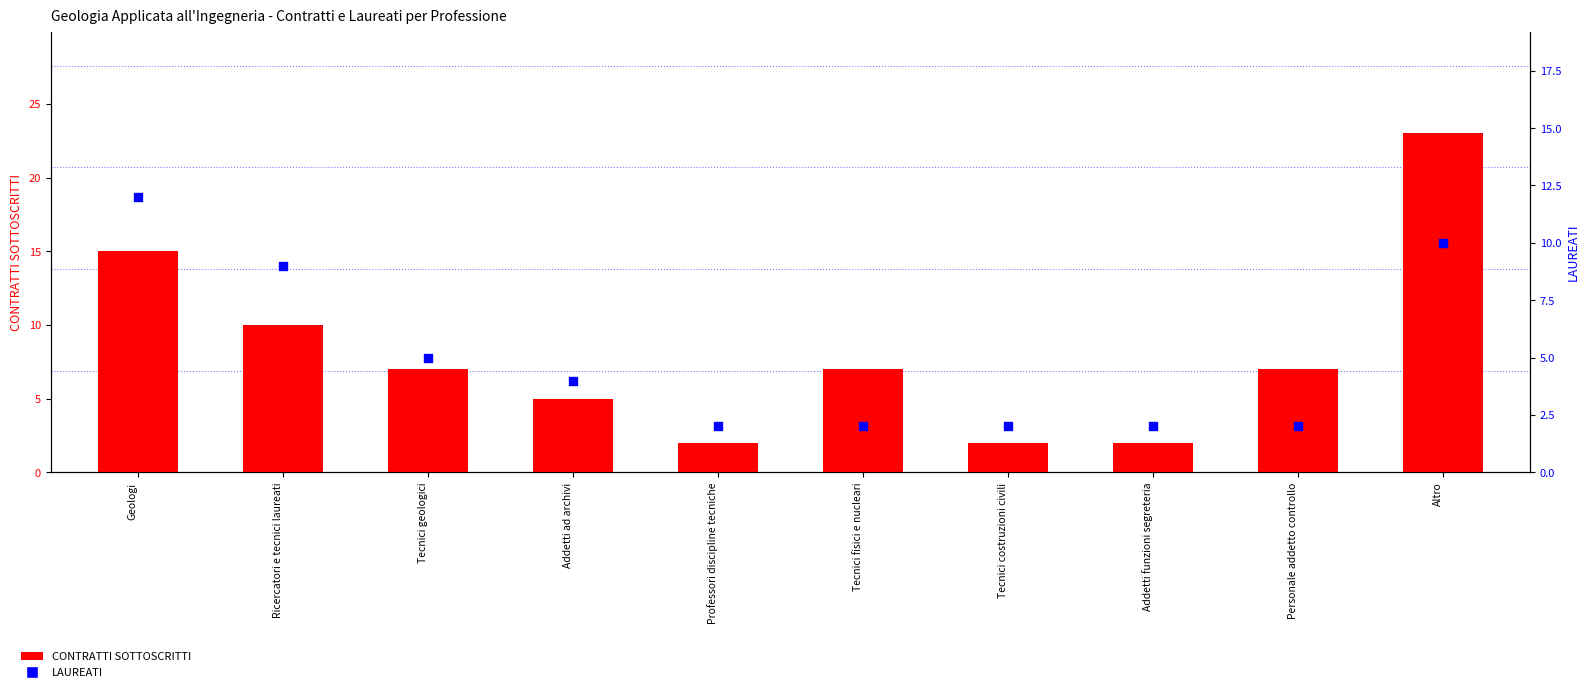

Which series has the largest Y range (max minus min)?

CONTRATTI SOTTOSCRITTI